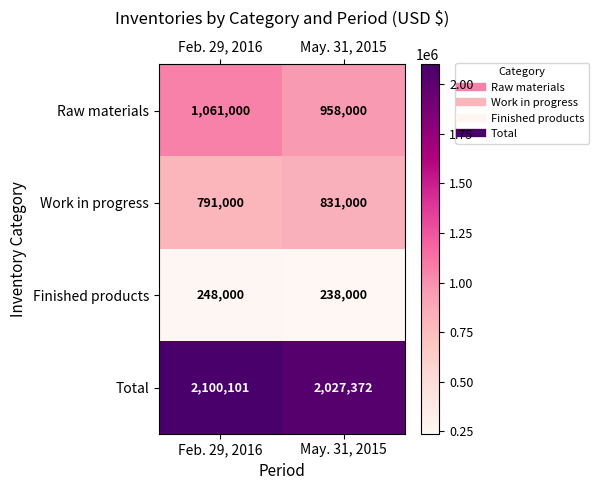

True or false: Finished products has a value of 440264 at Feb. 29, 2016.

False